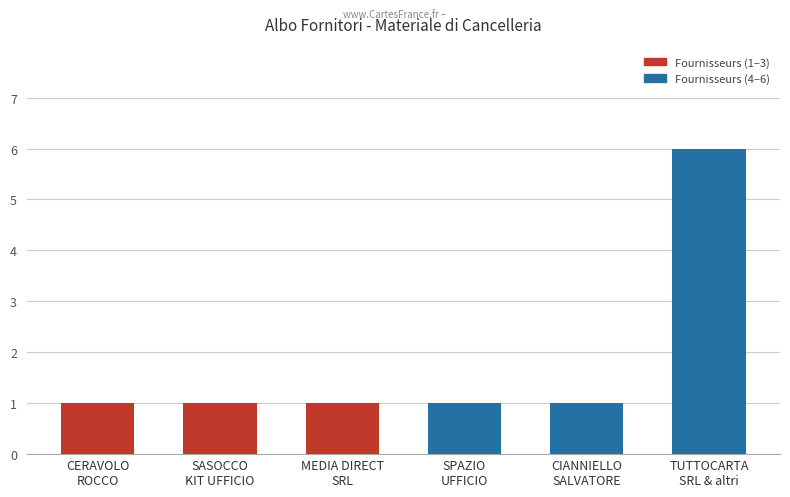

What is the label of the 1st bar from the right?

TUTTOCARTA
SRL & altri